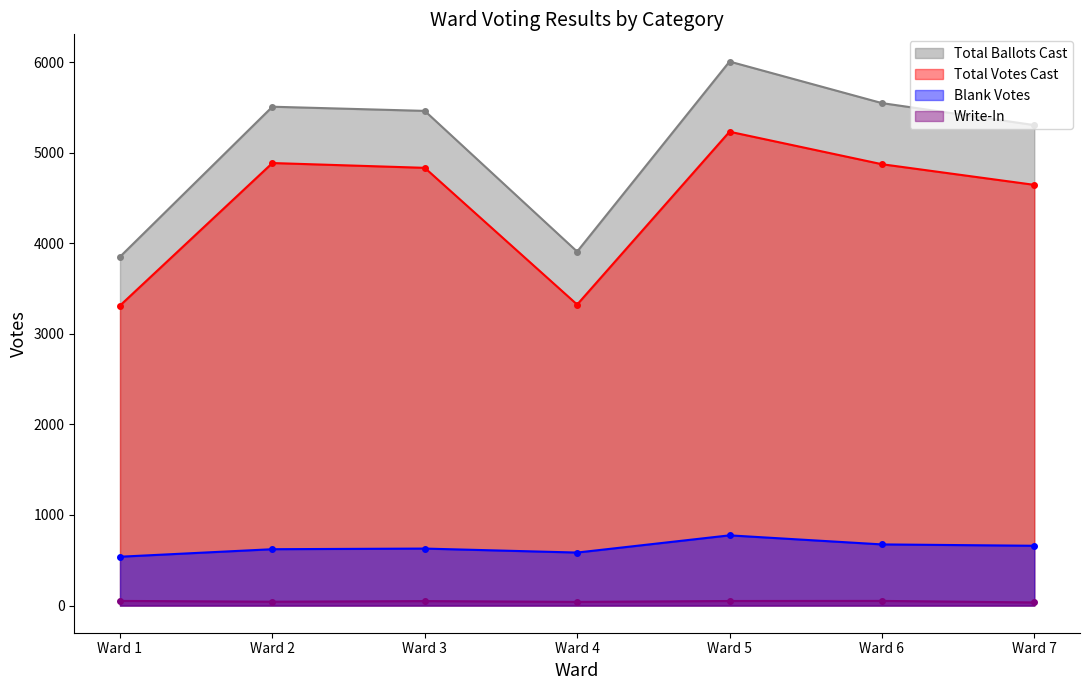

List the series in order of their peak value, lowest first.

Write-In (line), Blank Votes (line), Total Votes Cast (line), Total Ballots Cast (line)